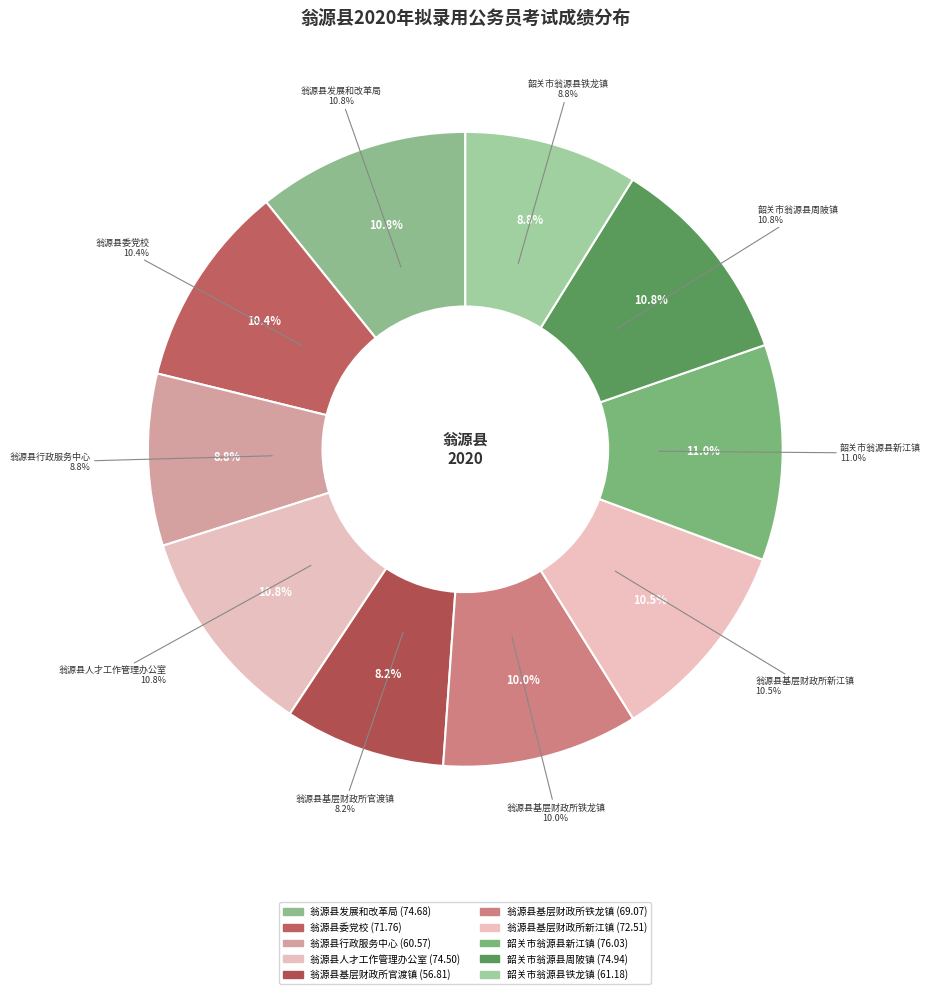

True or false: 翁源县发展和改革局 accounts for 11% of the total.

True